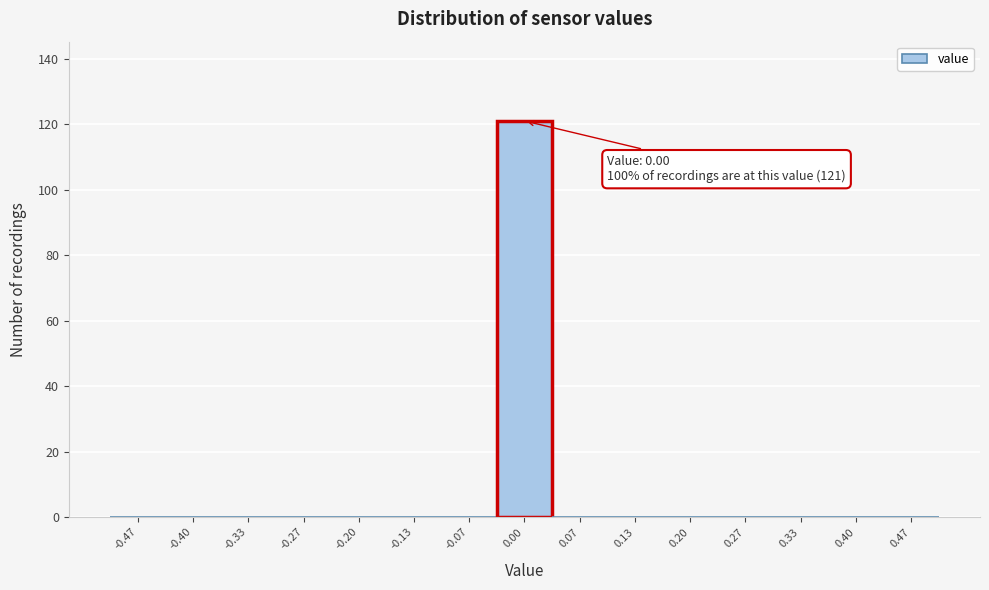

Over which range of the x-axis is the bar tallest?

-0.03 to 0.03